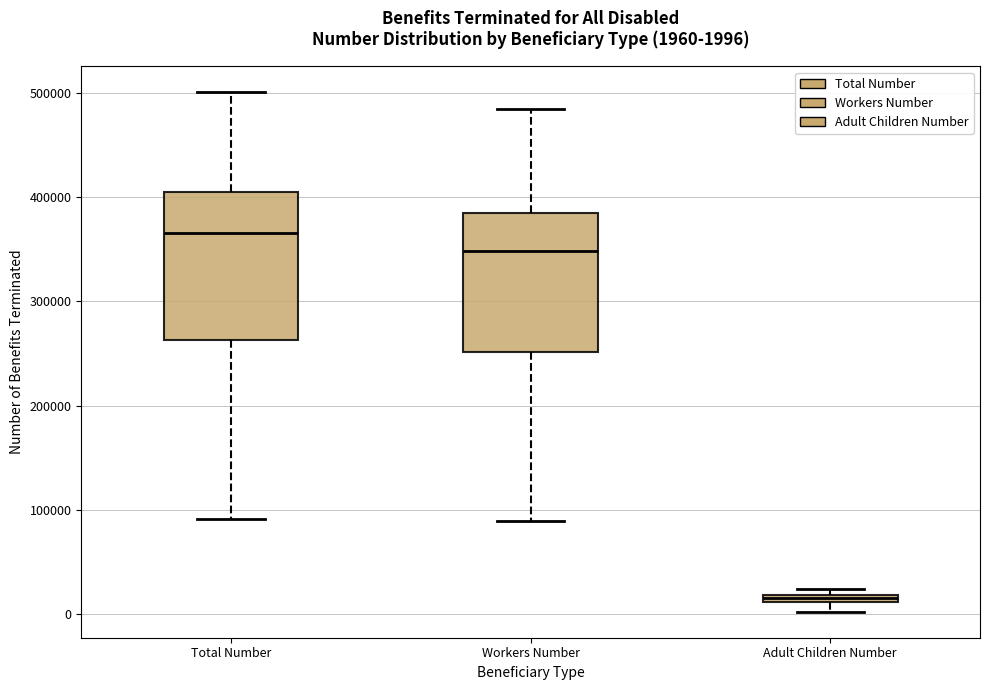

Which box's median line is the highest?

Total Number